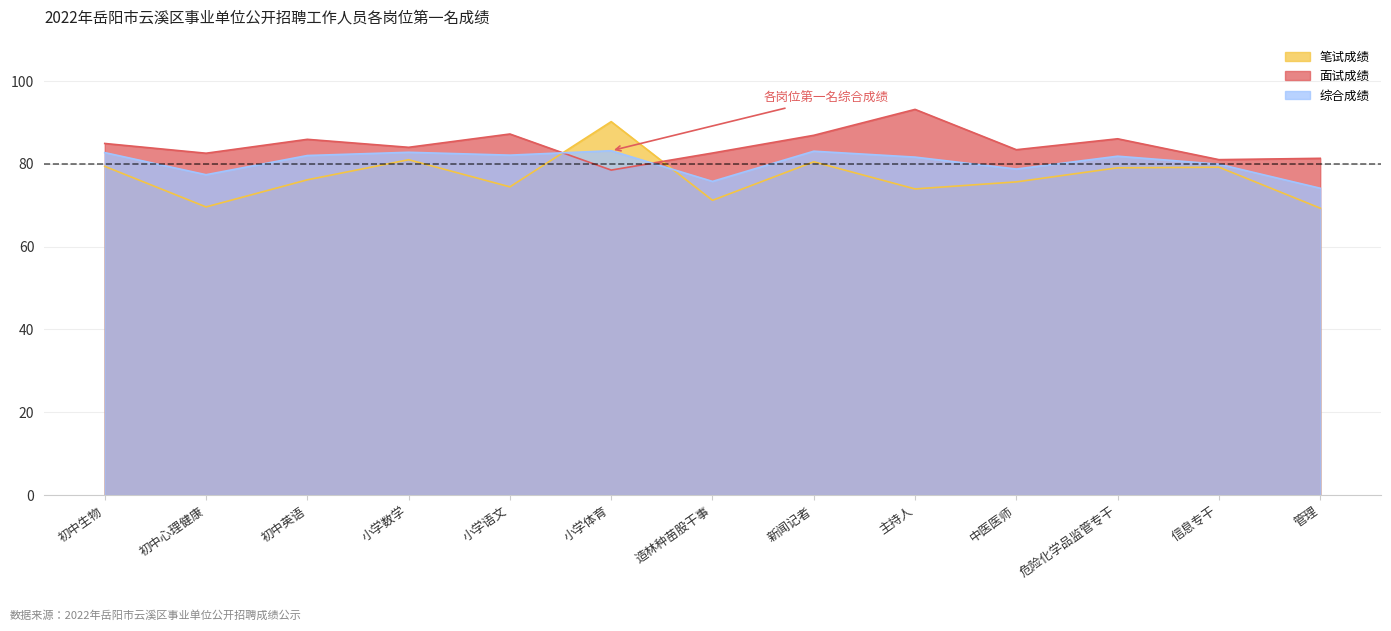

What is the difference between the maximum and minimum values in the 综合成绩 series?

9.1